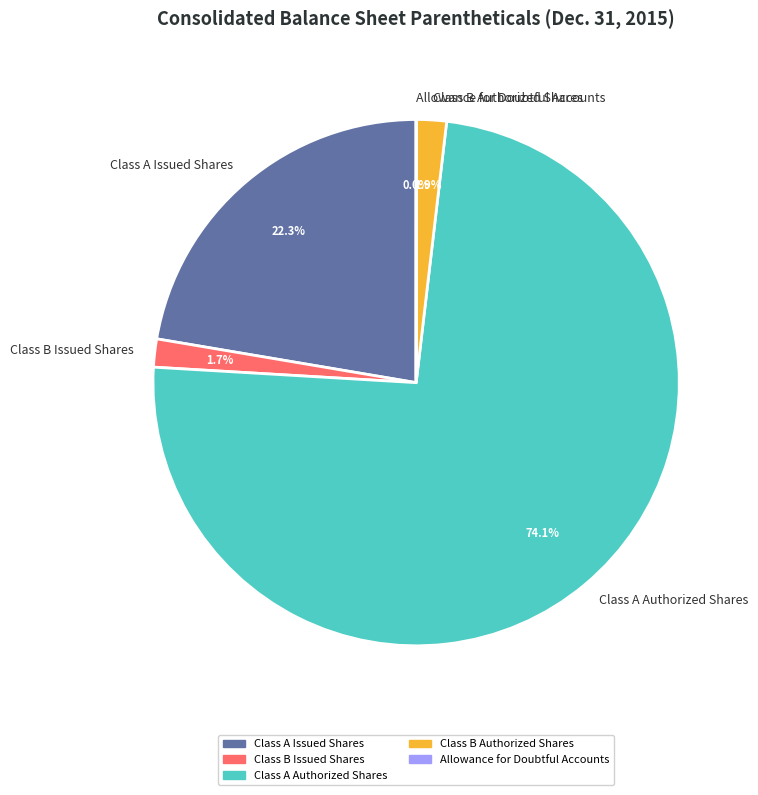

Which slice is the largest?

Class A Authorized Shares